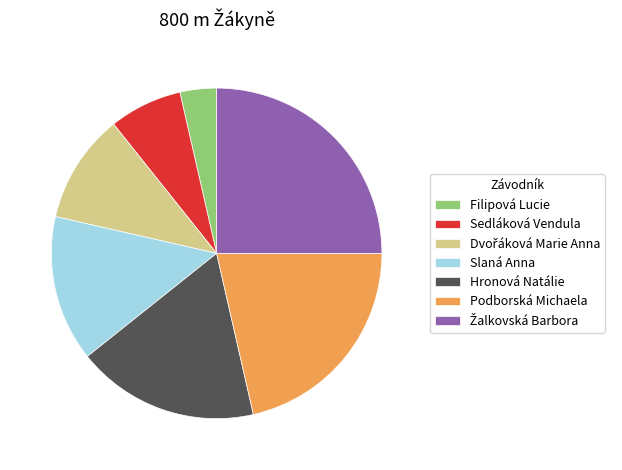

Do Podborská Michaela and Filipová Lucie together represent more than half of the pie?

No